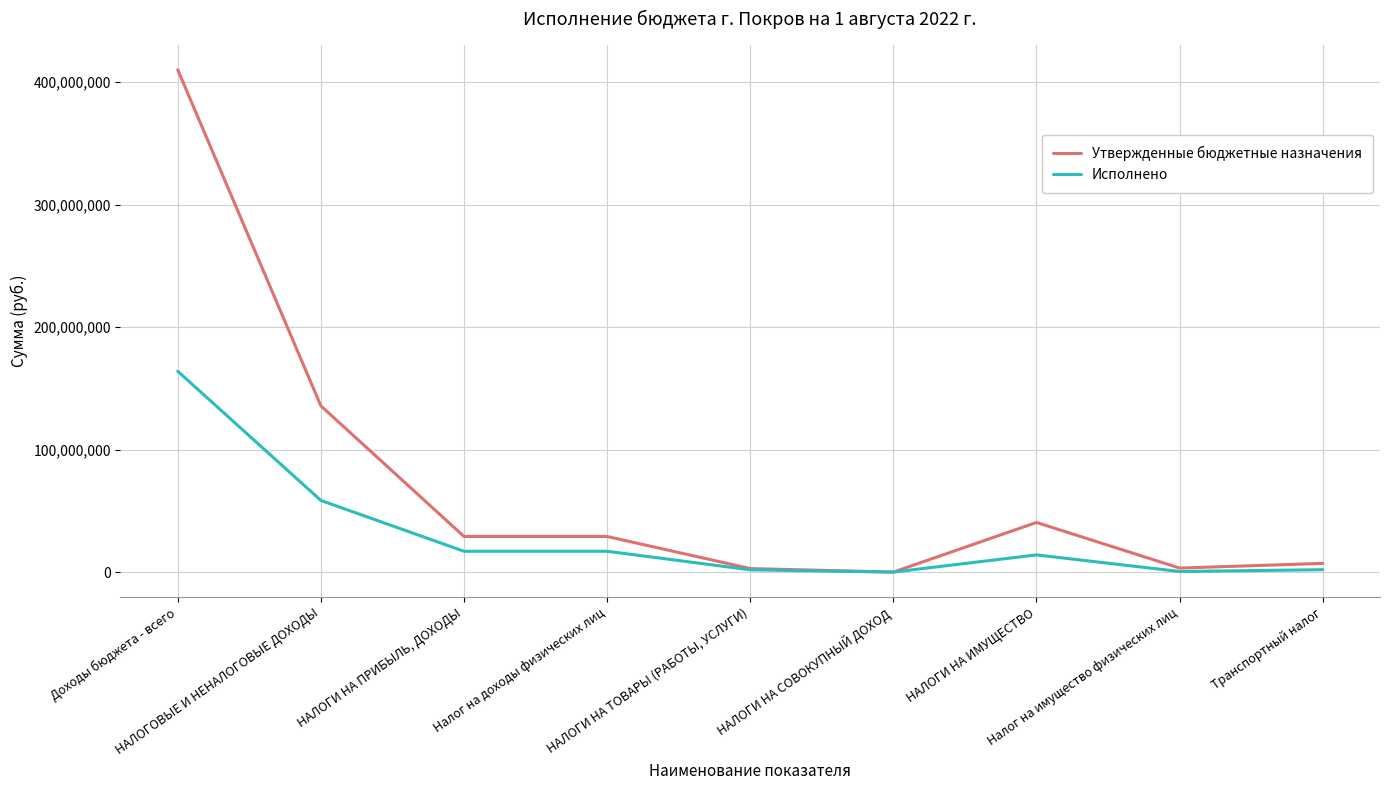

List the series in order of their overall mean, highest first.

Утвержденные бюджетные назначения, Исполнено